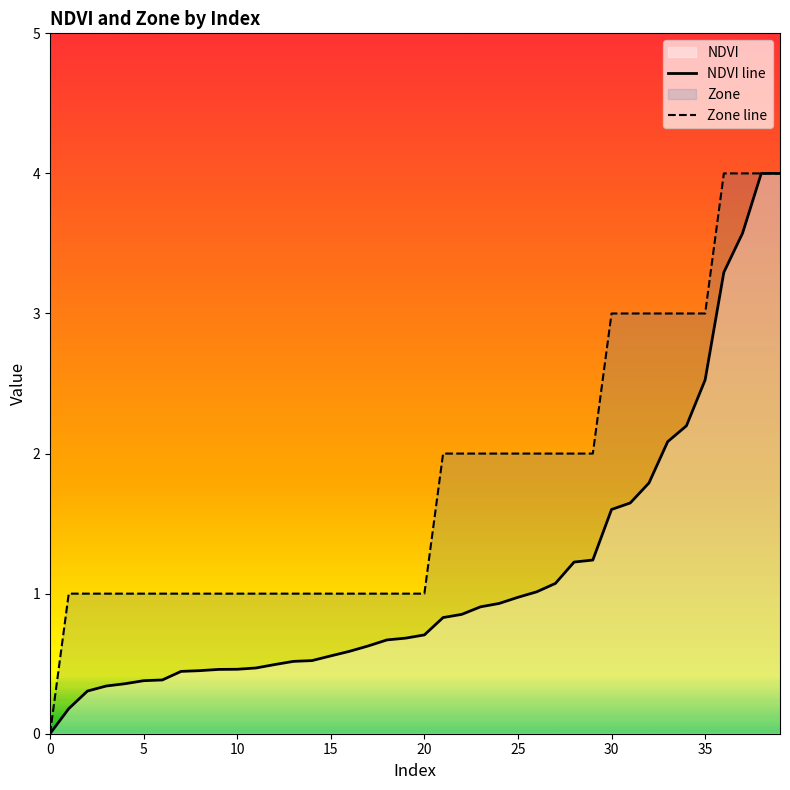

What is the label of the 40th point from the left?

39